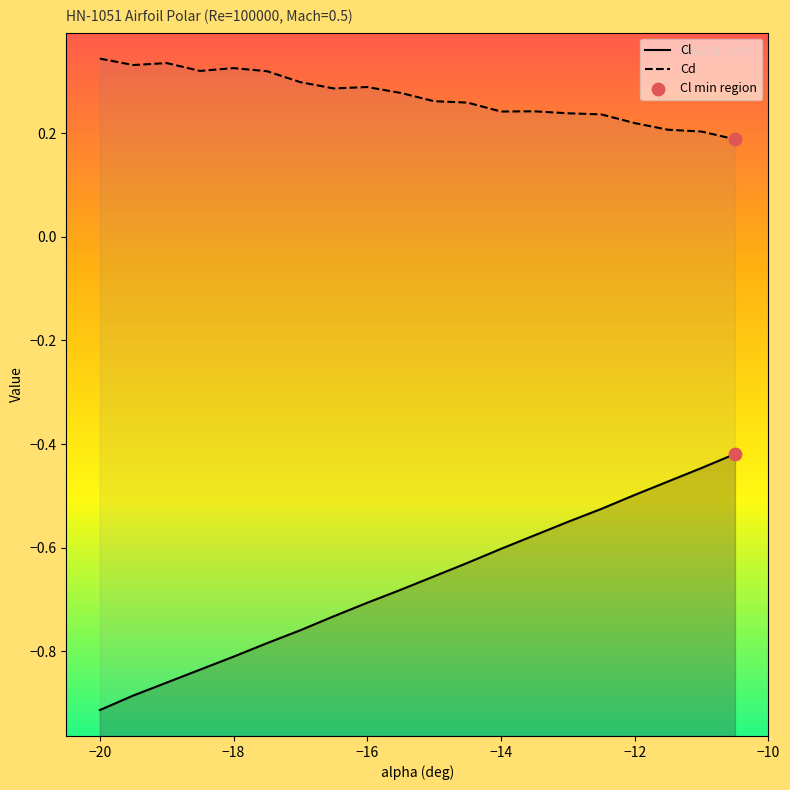

Is the value of Cd at −20 greater than the value of Cl at 13?

Yes